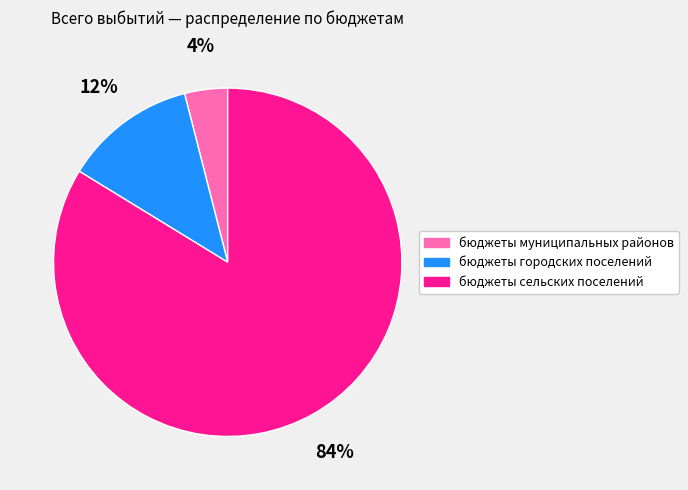

Is бюджеты муниципальных районов the majority of the pie?

No